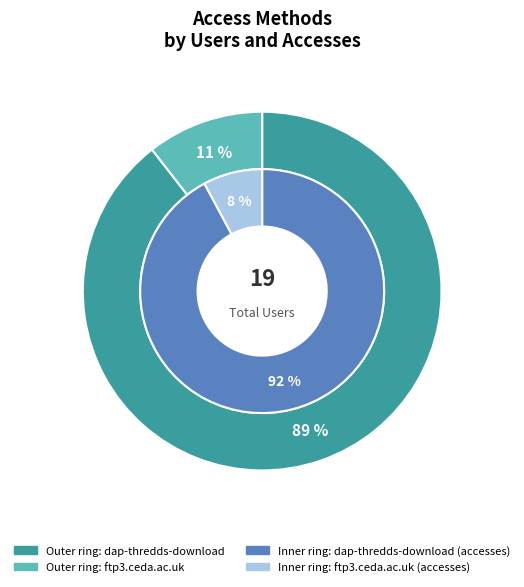

To the nearest percent, what is the combined percentage of dap-thredds-download and ftp3.ceda.ac.uk?

100%